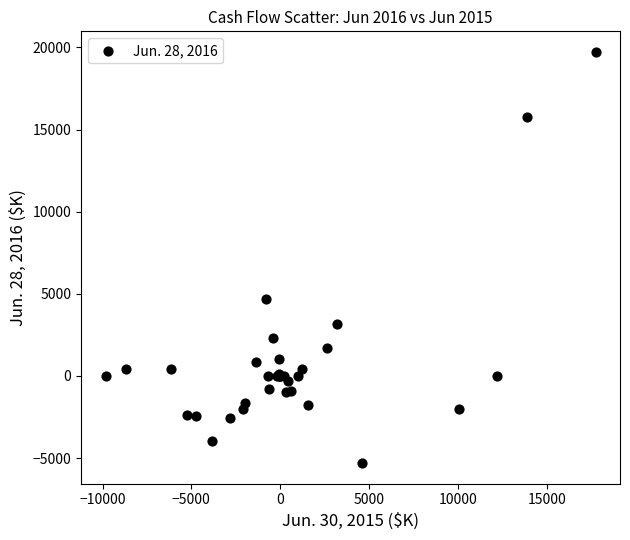

What Y value in the scatter plot is closest to 7215?

4673